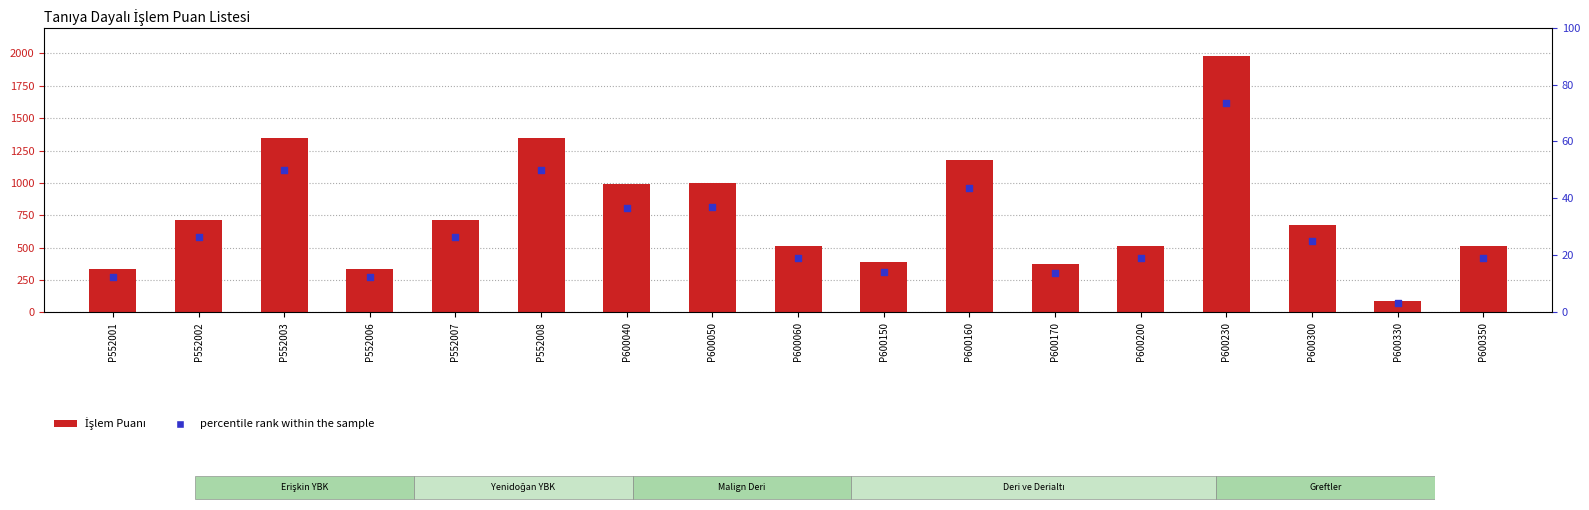

Which series has the widest spread of Y values?

İşlem Puanı